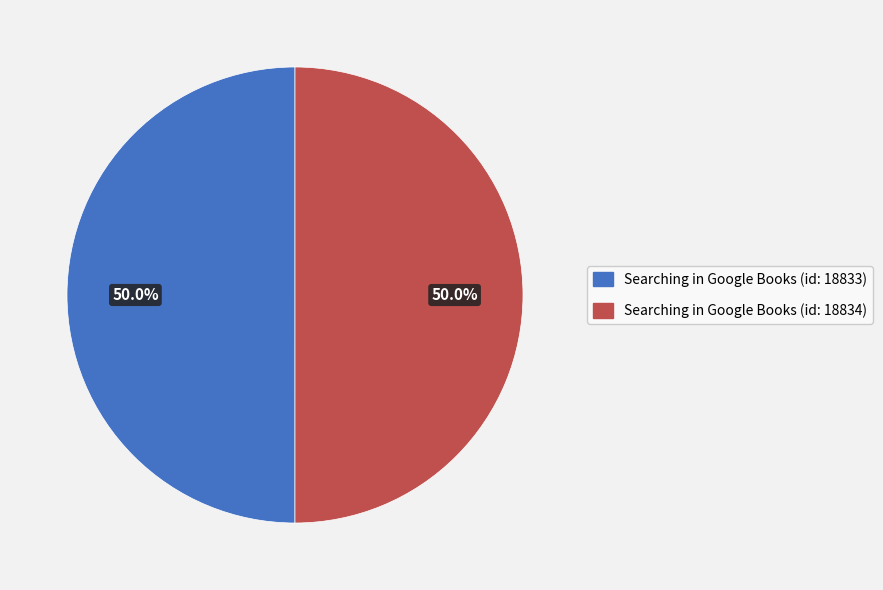

Is the sum of Searching in Google Books (id: 18833) and Searching in Google Books (id: 18834) greater than half?

Yes